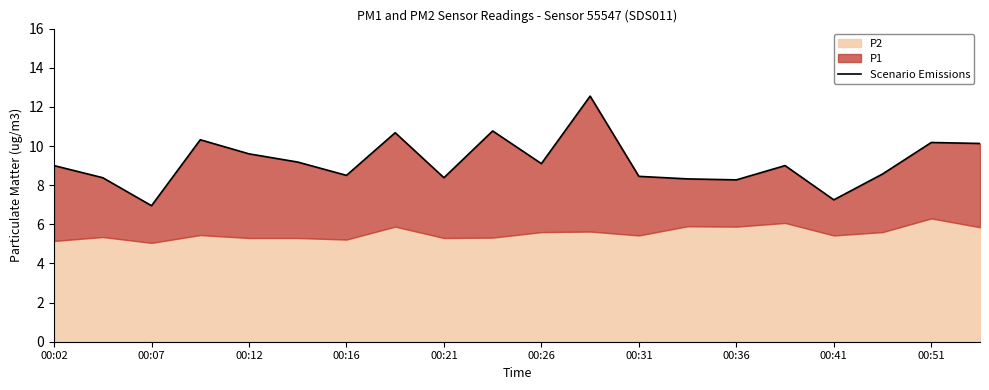

Reading left to right, transcribe all the data shown in this chart.

9.0	8.4	7.0	10.3	9.6	9.2	8.5	10.7	8.4	10.8	9.1	12.6	8.4	8.3	8.3	9.0	7.2	8.6	10.2	10.1